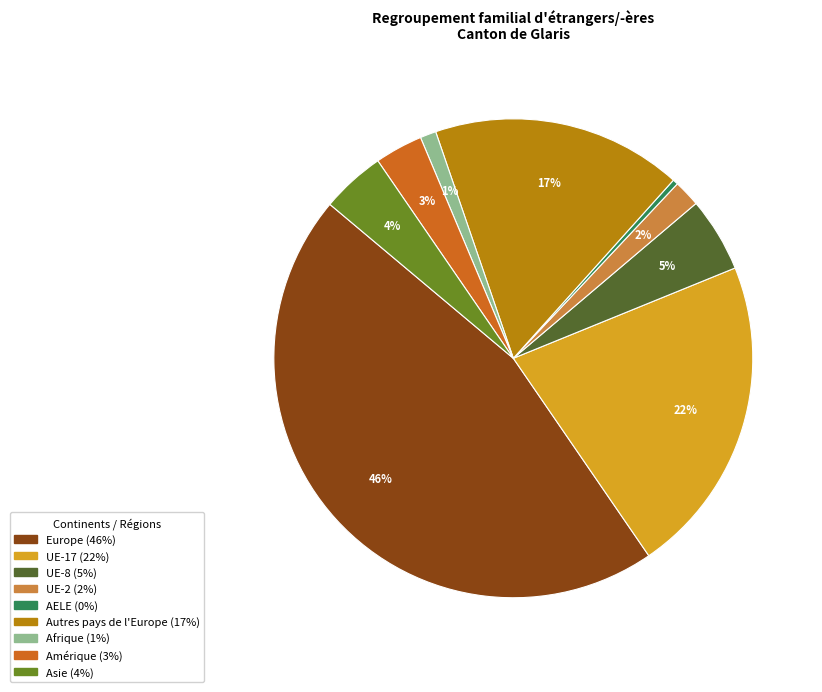

Is there a majority slice in this chart?

No